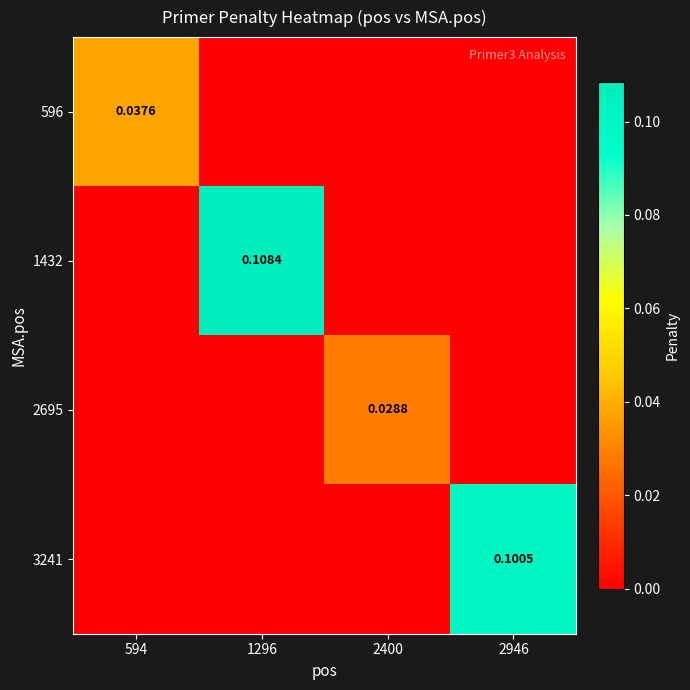

What is the total value across all series at 1296?

0.1